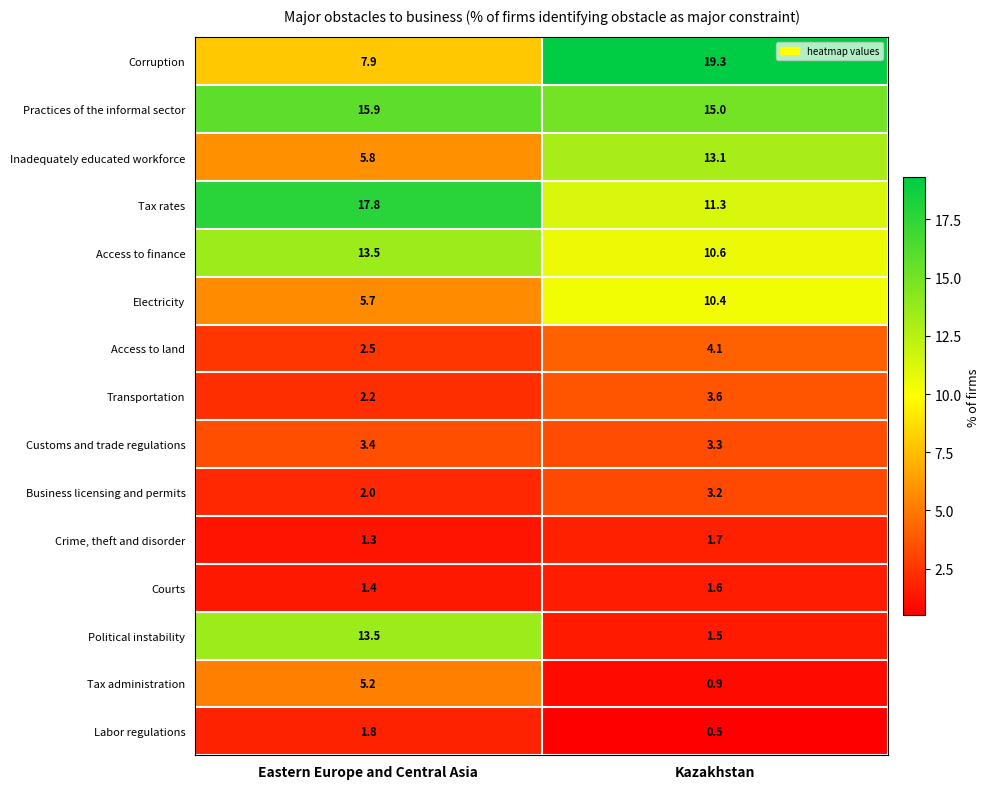

Reading left to right, list all the values displayed in this chart.

Corruption: 7.9	19.3
Practices of the informal sector: 15.9	15.0
Inadequately educated workforce: 5.8	13.1
Tax rates: 17.8	11.3
Access to finance: 13.5	10.6
Electricity: 5.7	10.4
Access to land: 2.5	4.1
Transportation: 2.2	3.6
Customs and trade regulations: 3.4	3.3
Business licensing and permits: 2.0	3.2
Crime, theft and disorder: 1.3	1.7
Courts: 1.4	1.6
Political instability: 13.5	1.5
Tax administration: 5.2	0.9
Labor regulations: 1.8	0.5